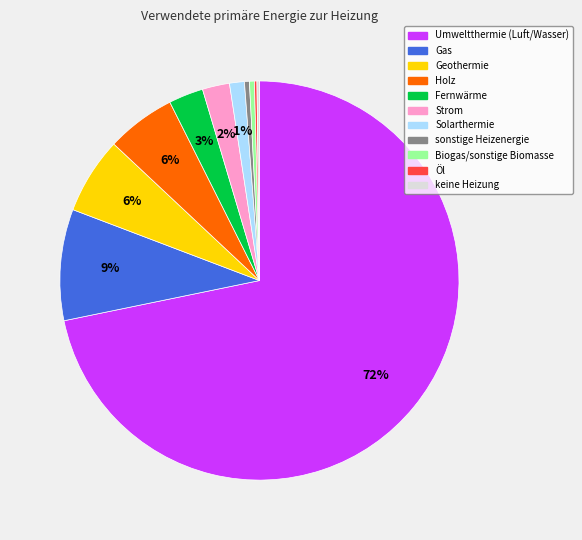

Which category has the biggest portion of the pie?

Umweltthermie (Luft/Wasser)